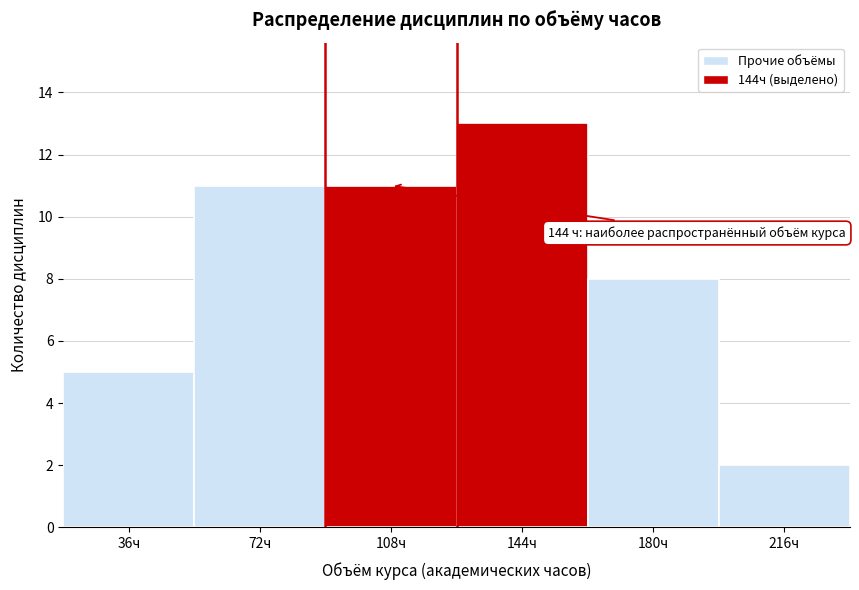

Reading left to right, extract all data points from this chart.

36ч=5	72ч=11	108ч=11	144ч=13	180ч=8	216ч=2